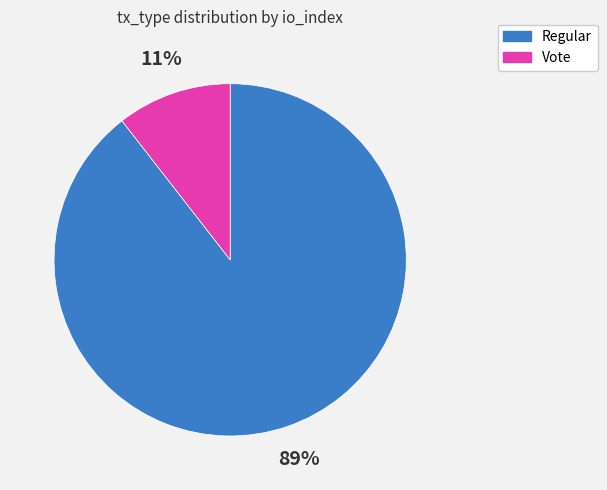

To the nearest percent, what is the combined percentage of Regular and Vote?

100%